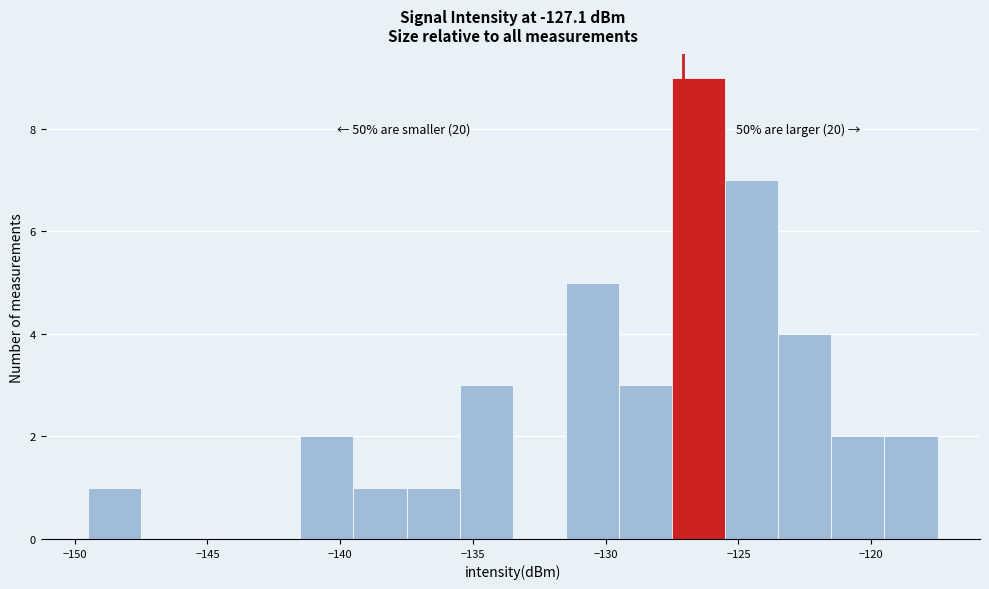

Which range on the x-axis has the tallest bar?

-127.5 to -125.5